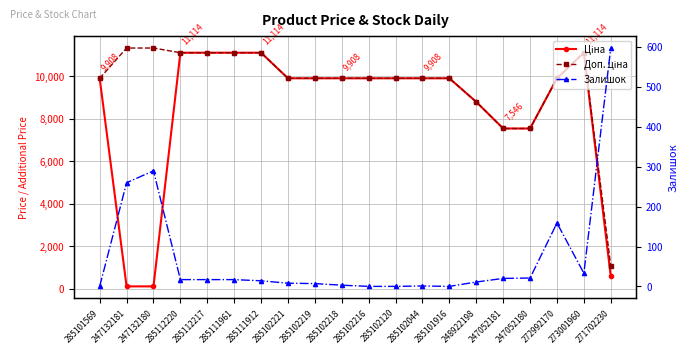

True or false: Залишок and Ціна cross at least once.

True